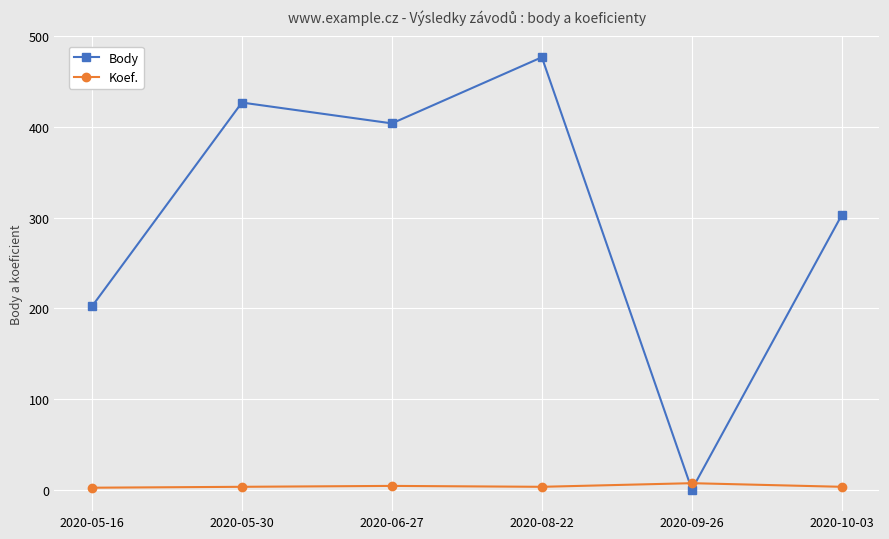

Which series has the widest spread of values?

Body